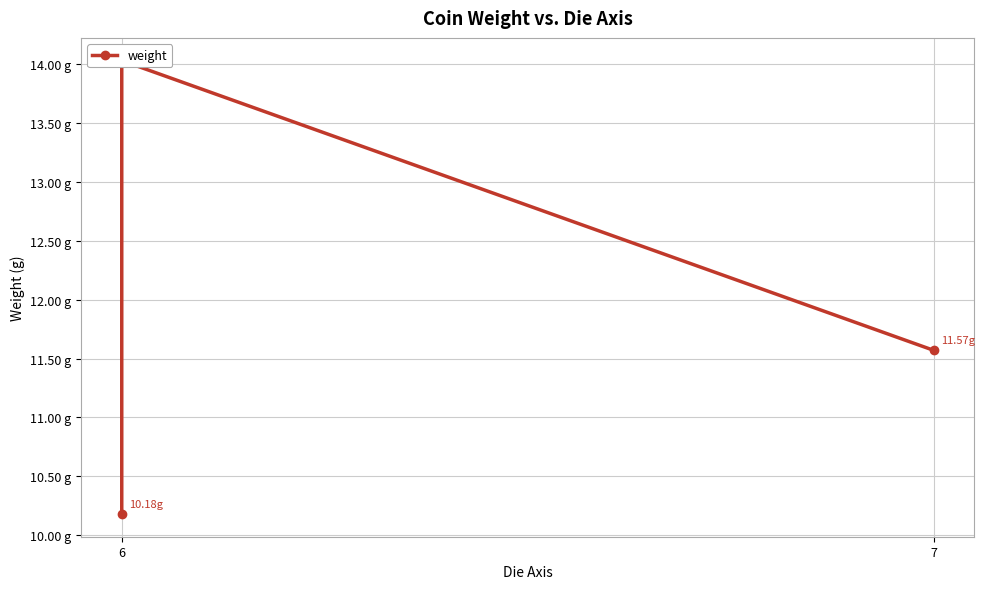

Count the number of values greater than 11.

2